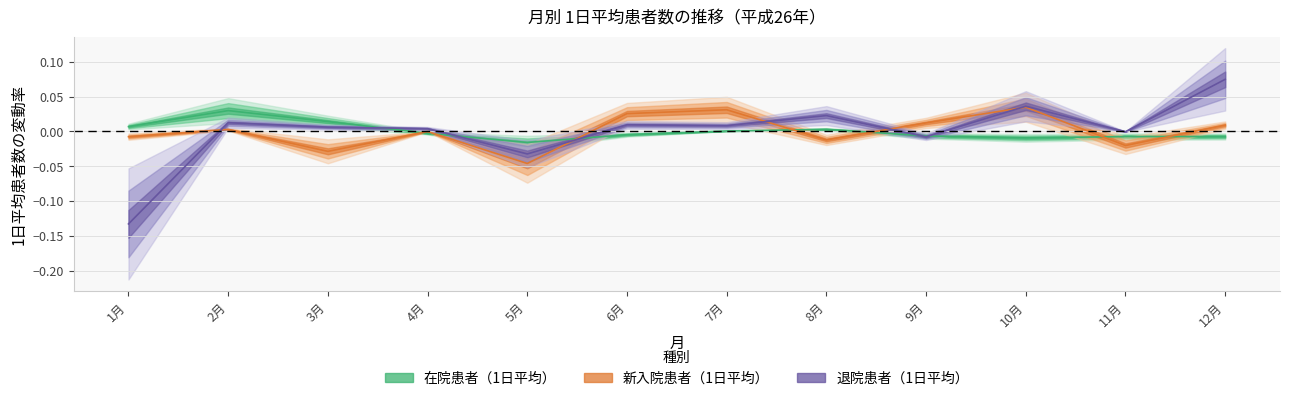

What is the smallest value displayed?

-0.1